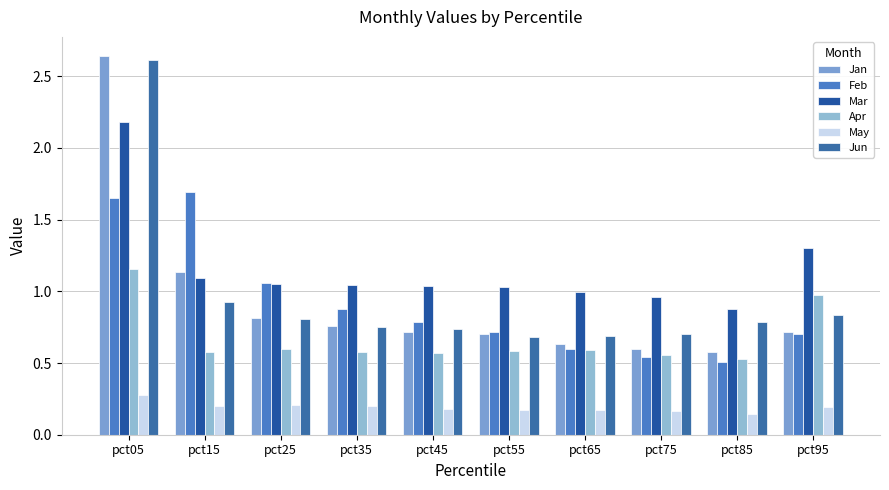

Is the value of Jun at pct05 greater than the value of Mar at pct95?

Yes